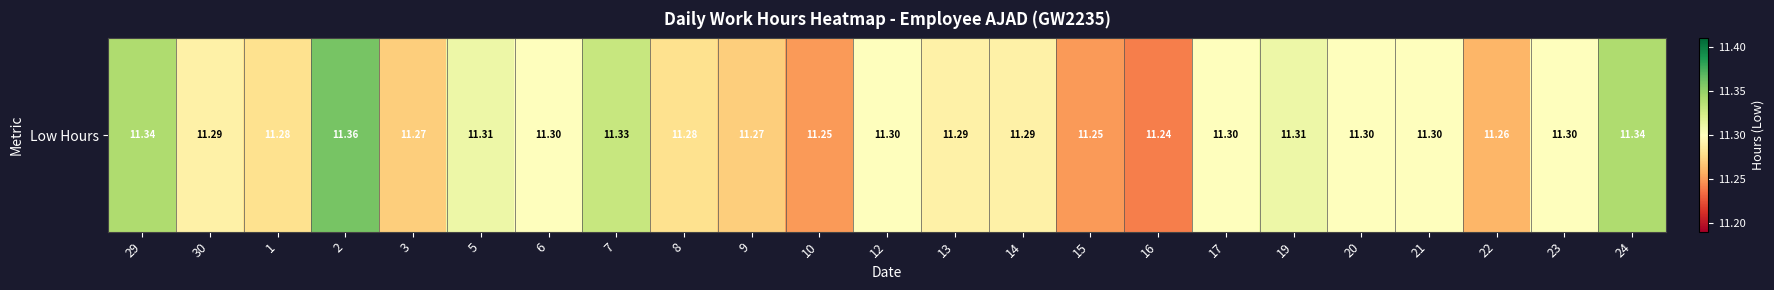

What is the sum of all values?

259.8